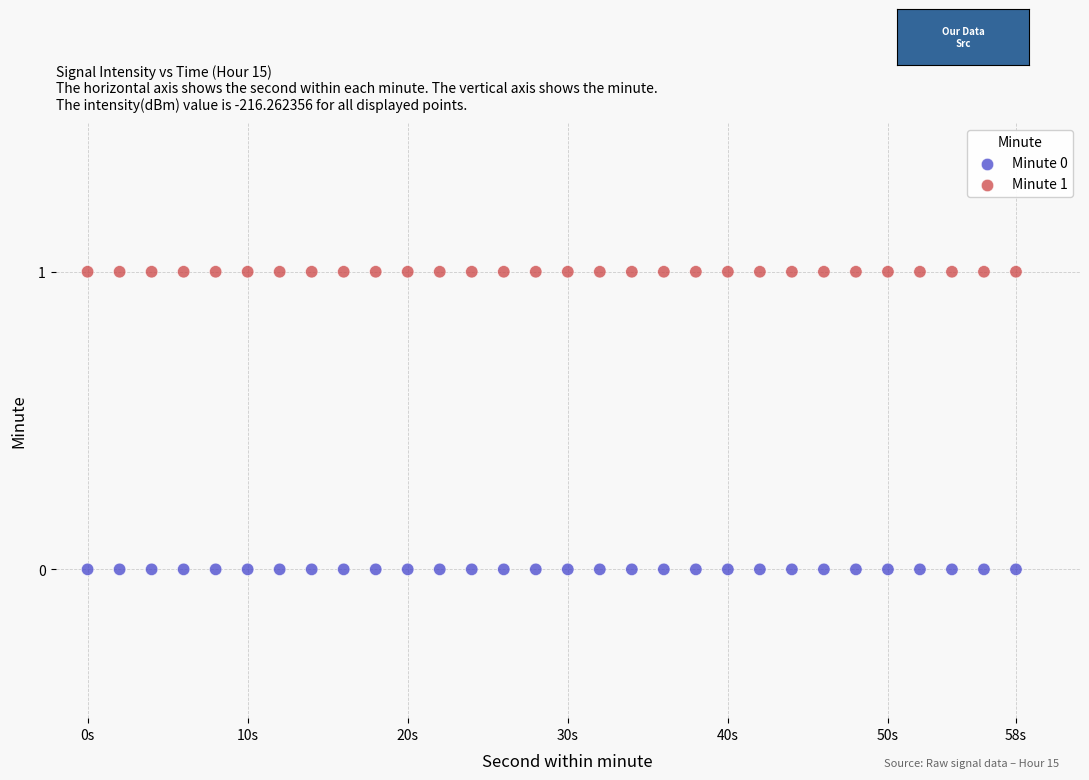

Which series reaches the maximum Y coordinate?

Minute 1